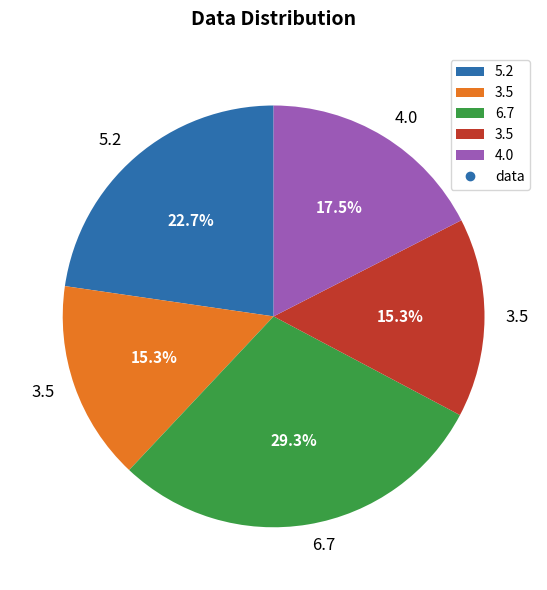

Is there any slice that represents more than half of the pie?

No